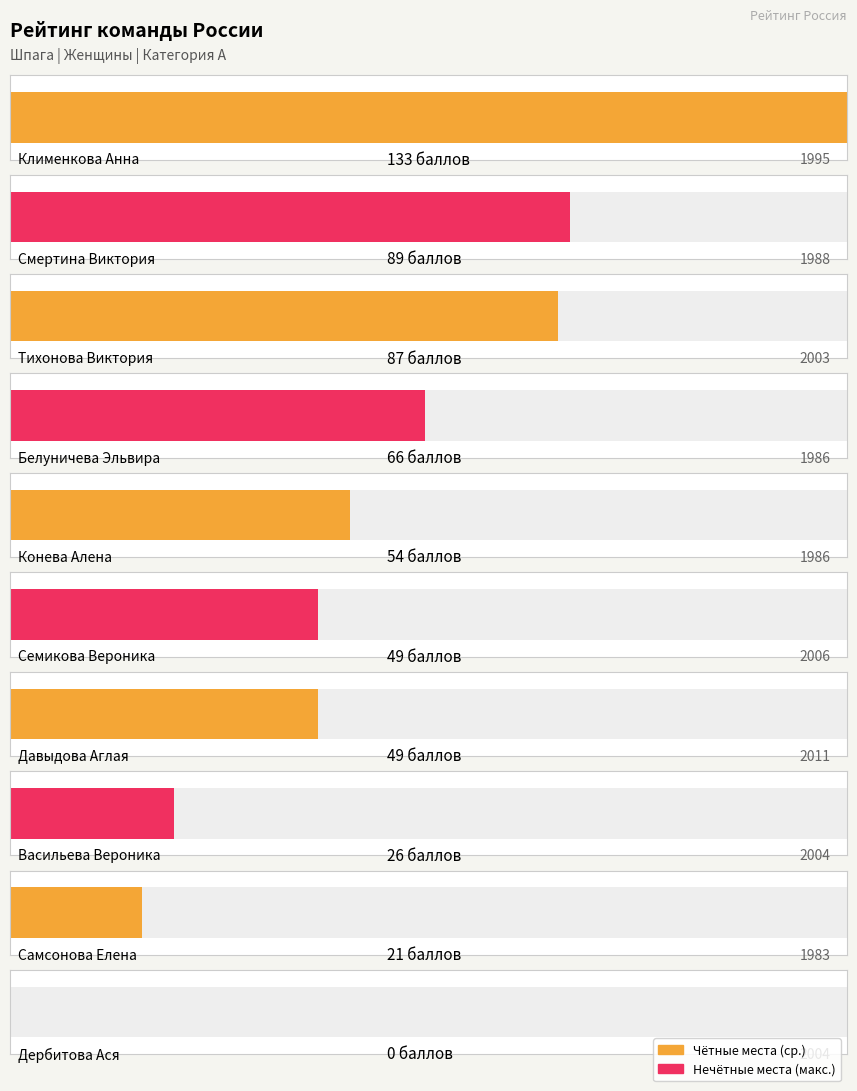

How many data points in Общее кол-во баллов are above 54?

4